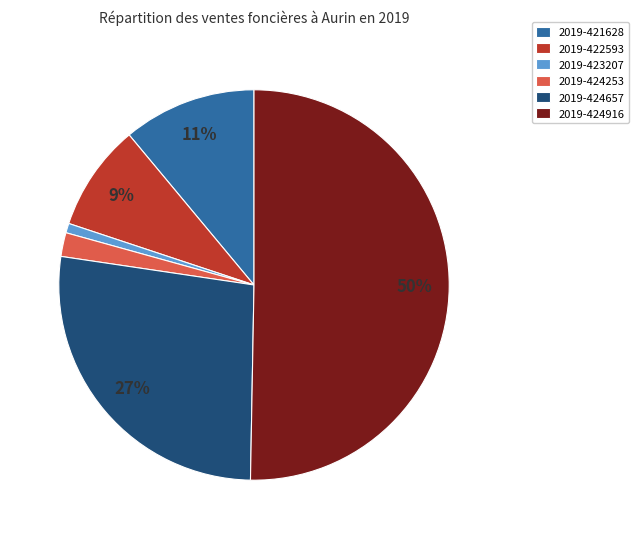

Is it true that 2019-424916 is 50% of the pie?

True